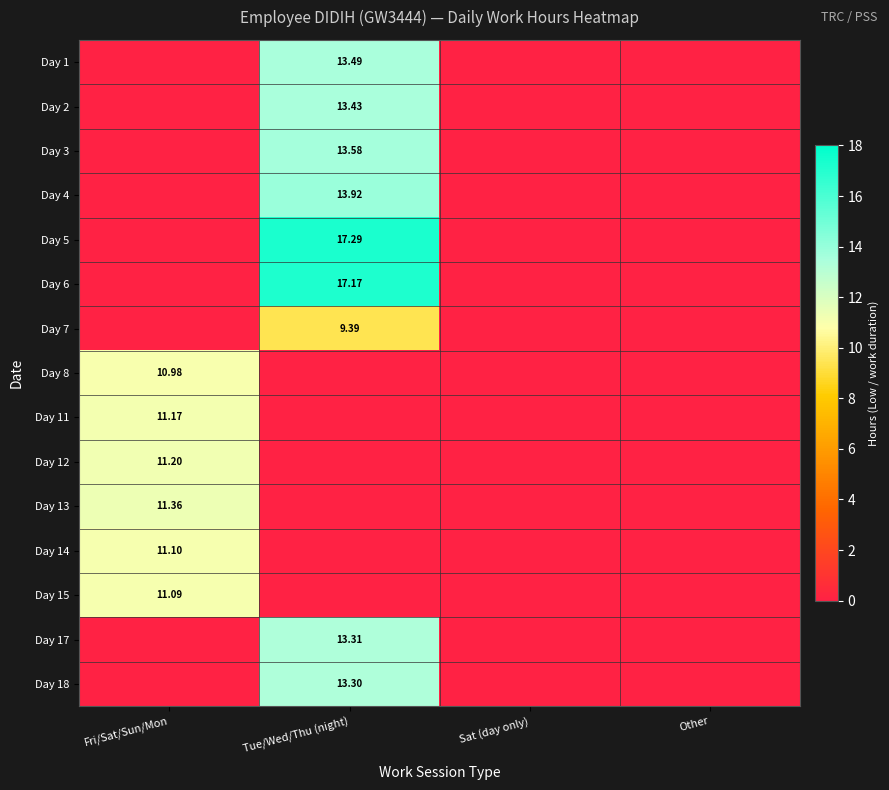

The Day 3 series shows 13.6 at Tue/Wed/Thu (night). True or false?

True